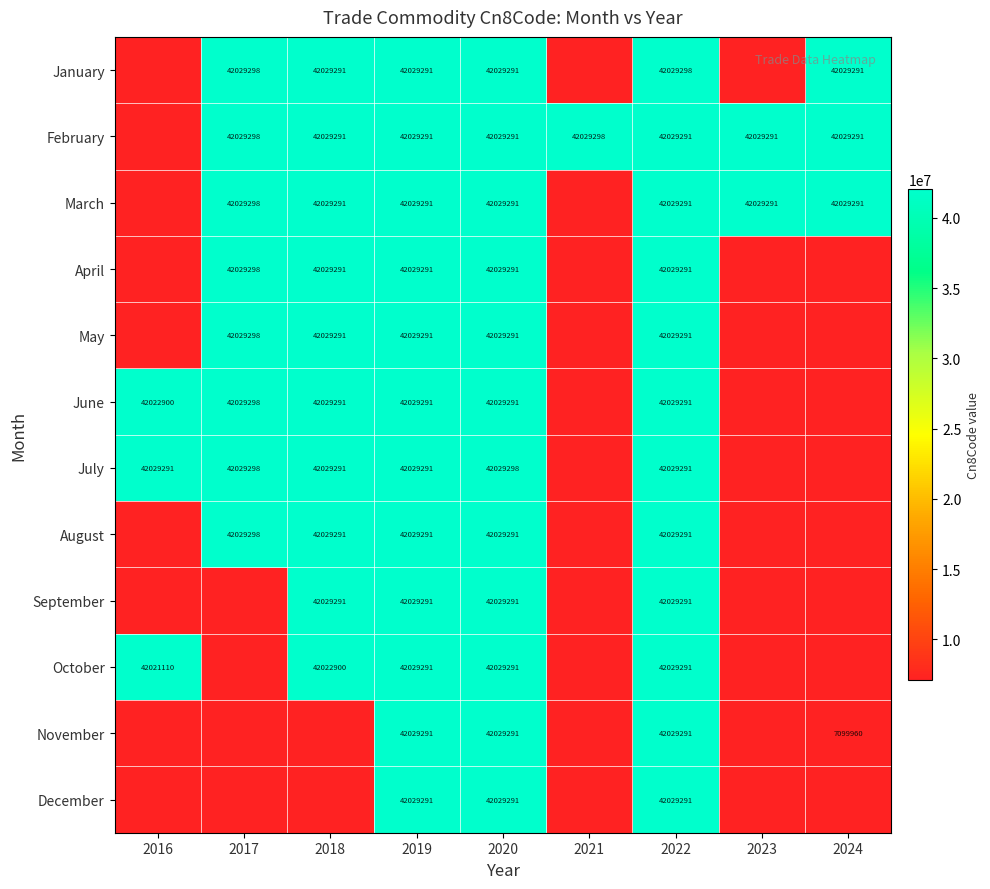

What is the spread (max minus min) of values at 2020?

7